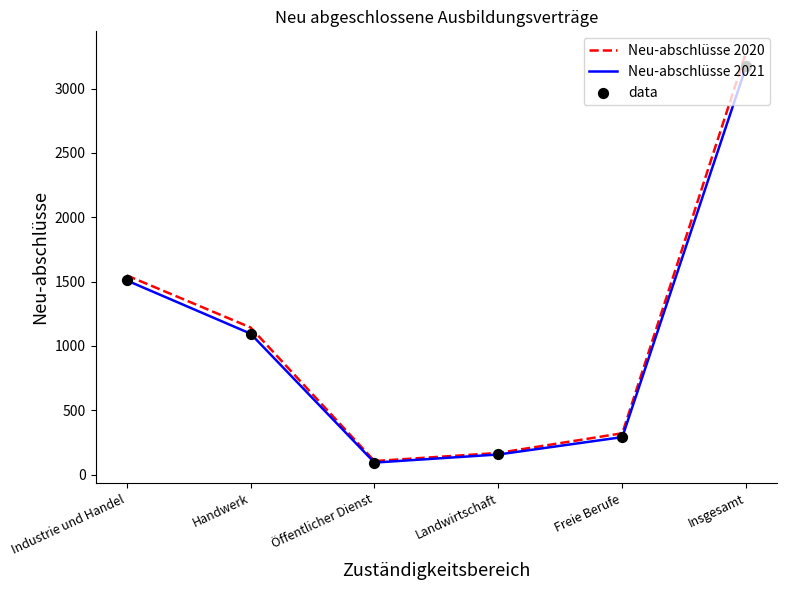

At which category is the sum across all series the highest?

Insgesamt